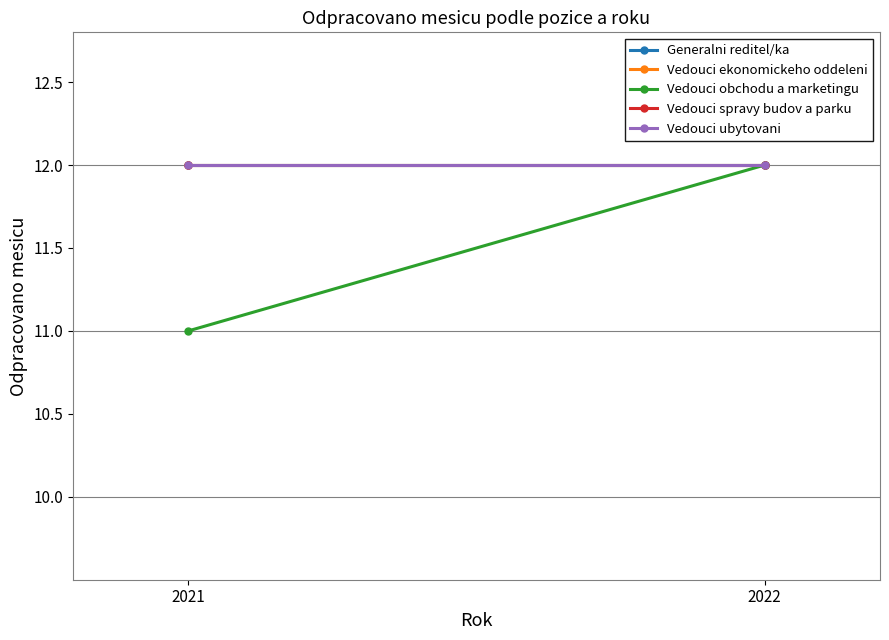

What is the value of the Vedouci ubytovani point at the 1st from the left?

12